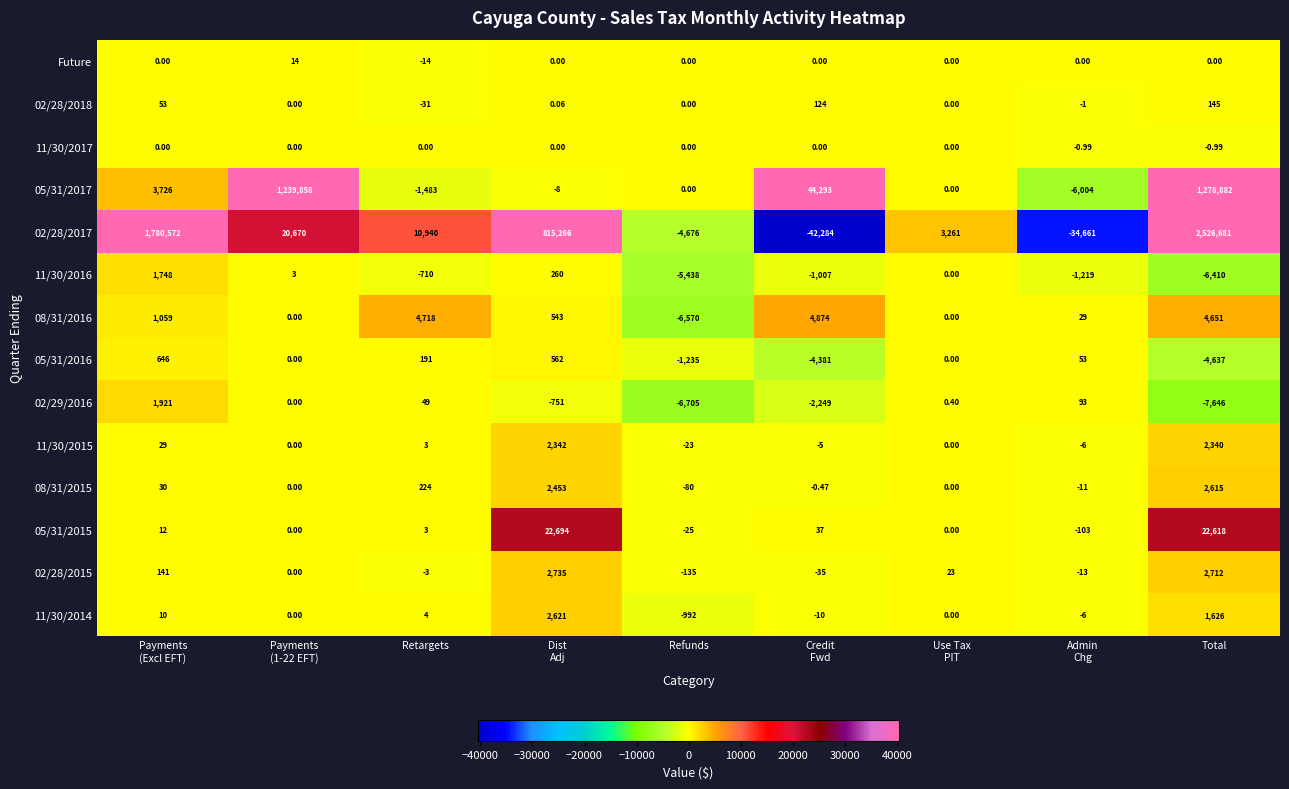

How many categories are shown in the chart?

9